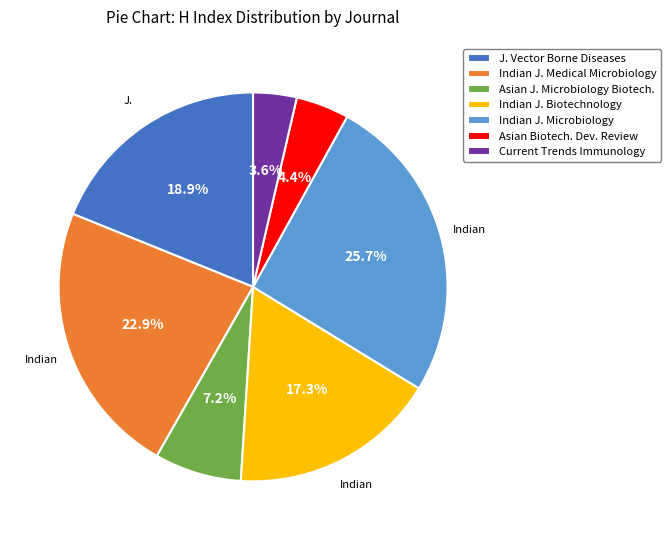

Is Indian J. Biotechnology the majority of the pie?

No